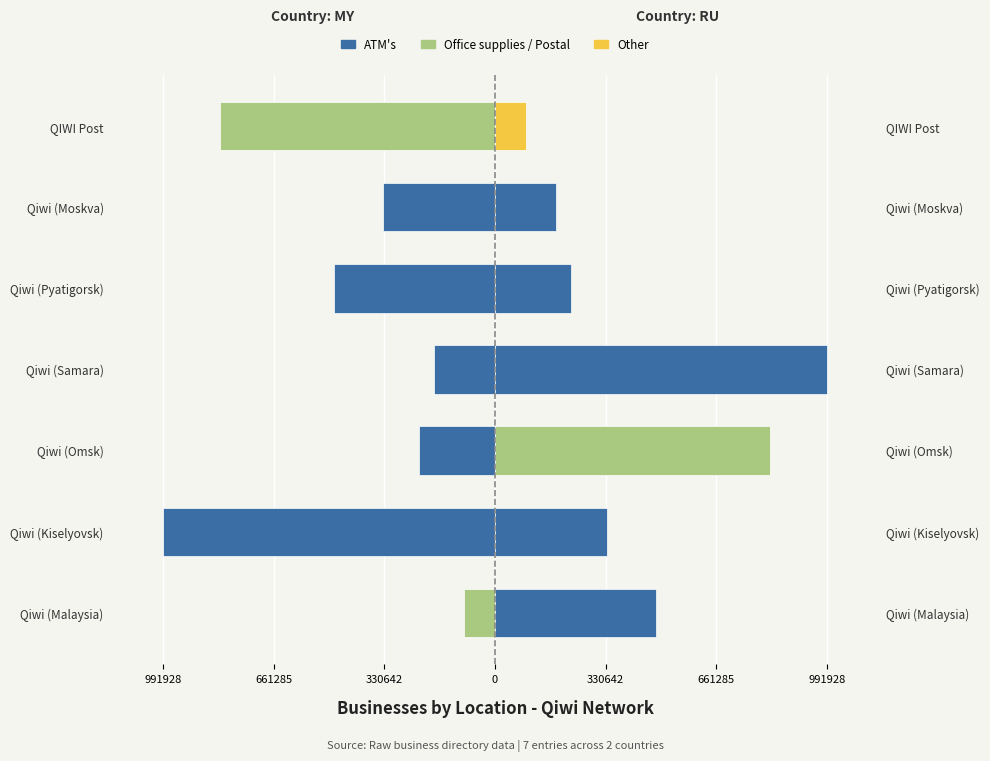

What is the value of the Left side bar at the 5th from the left?

-228416